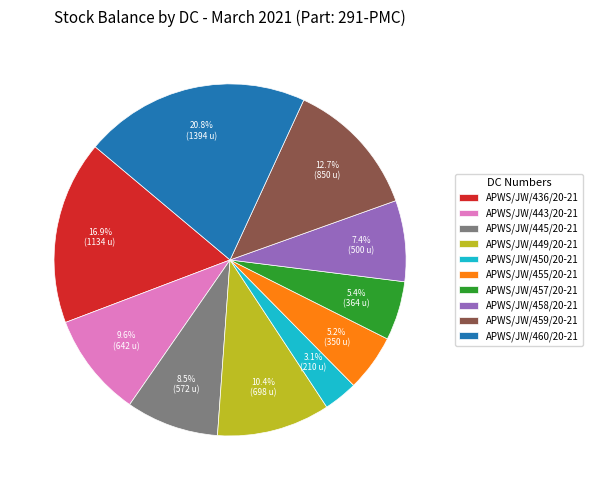

Is there any slice that represents more than half of the pie?

No